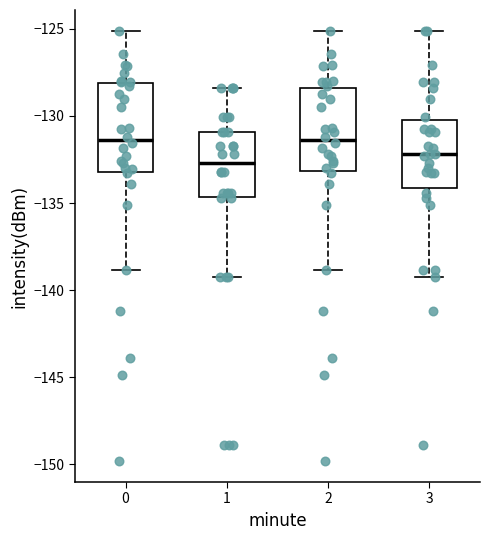

Which box has the lowest median line?

1